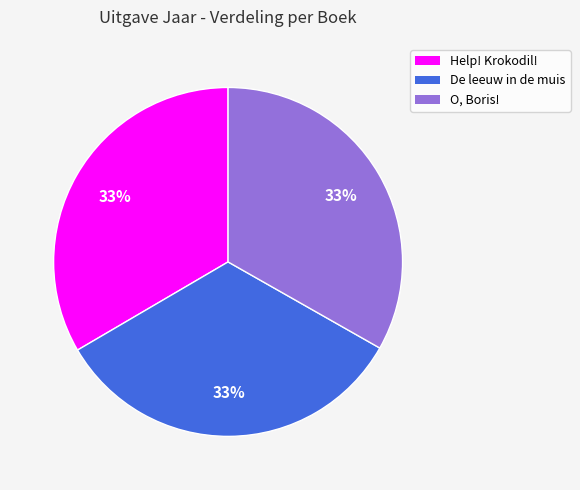

To the nearest percent, what is the combined percentage of De leeuw in de muis and Help! Krokodil!?

67%